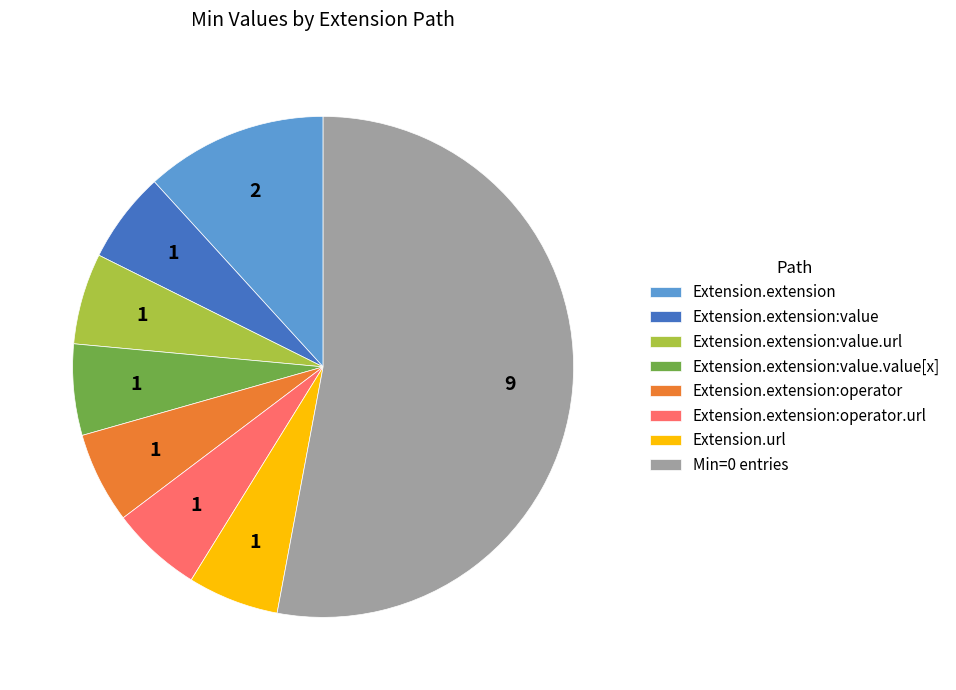

Do Extension.url and Extension.extension:value.value[x] together represent more than half of the pie?

No